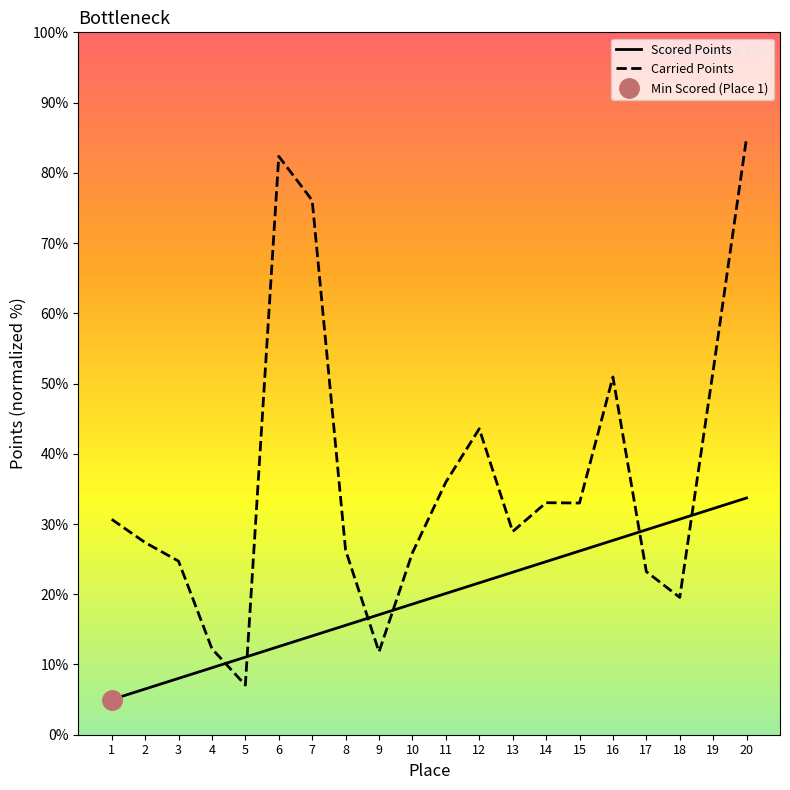

What is the difference between the Carried Points values at 17 and 12?

20.3